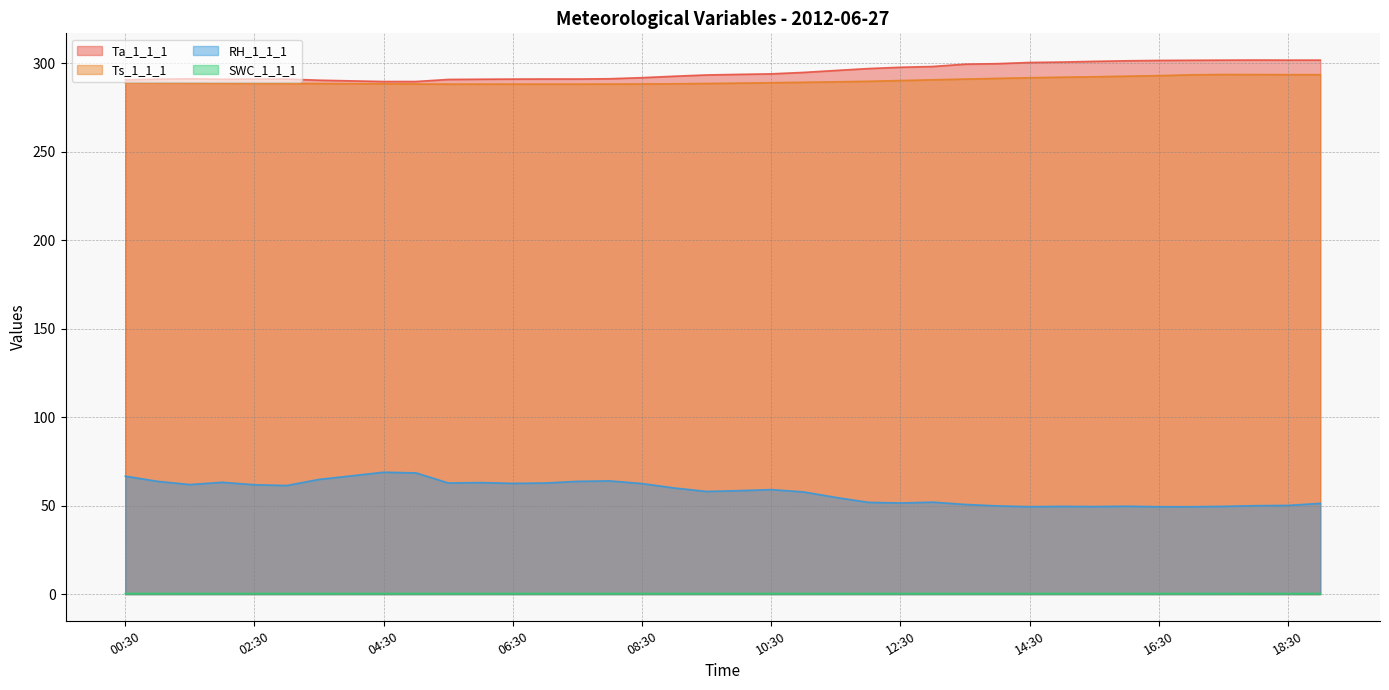

How many lines are shown in the chart?

4